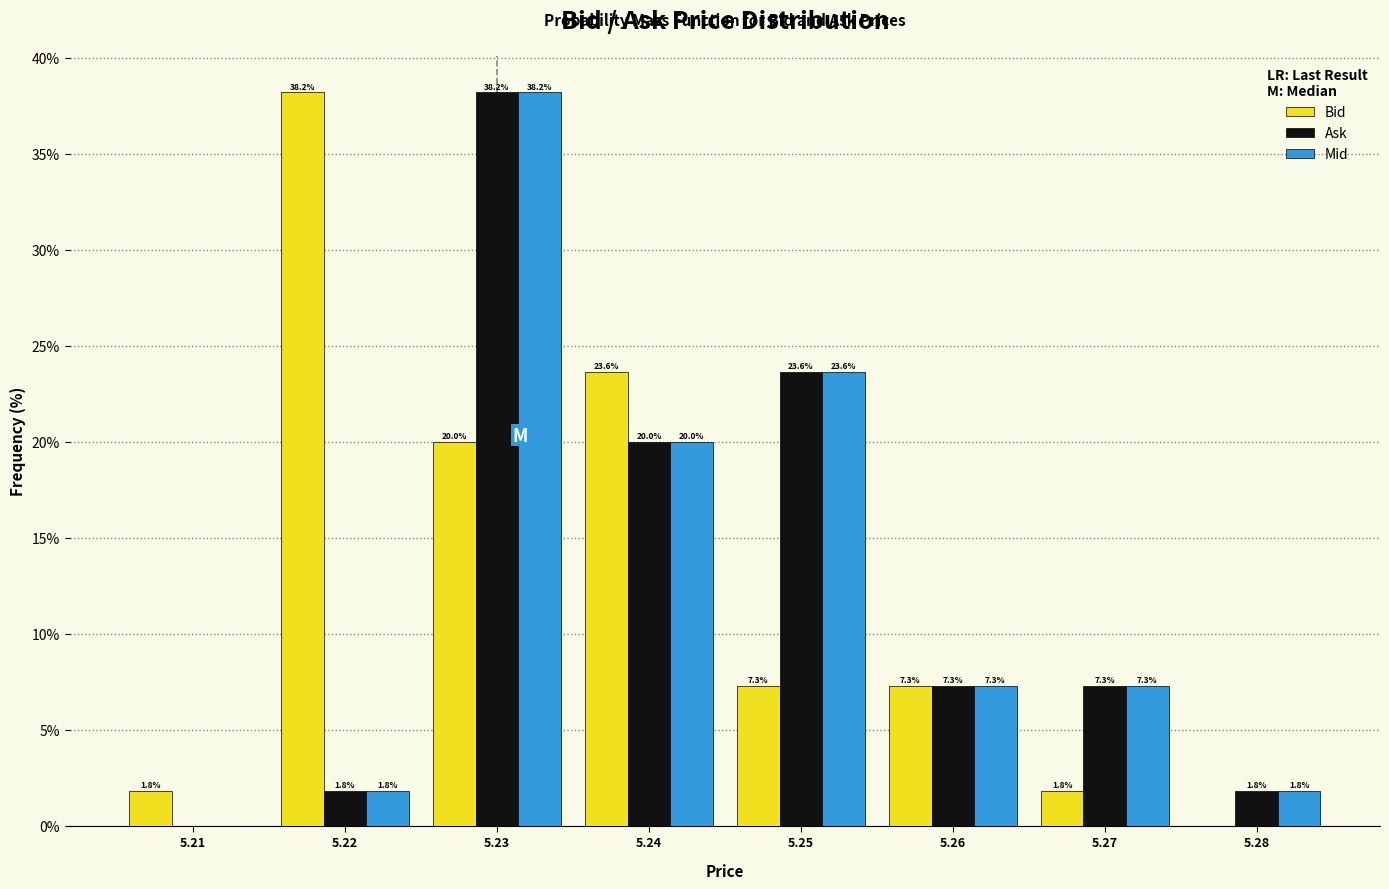

In the Mid series, which range on the x-axis has the tallest bar?

5.225 to 5.235